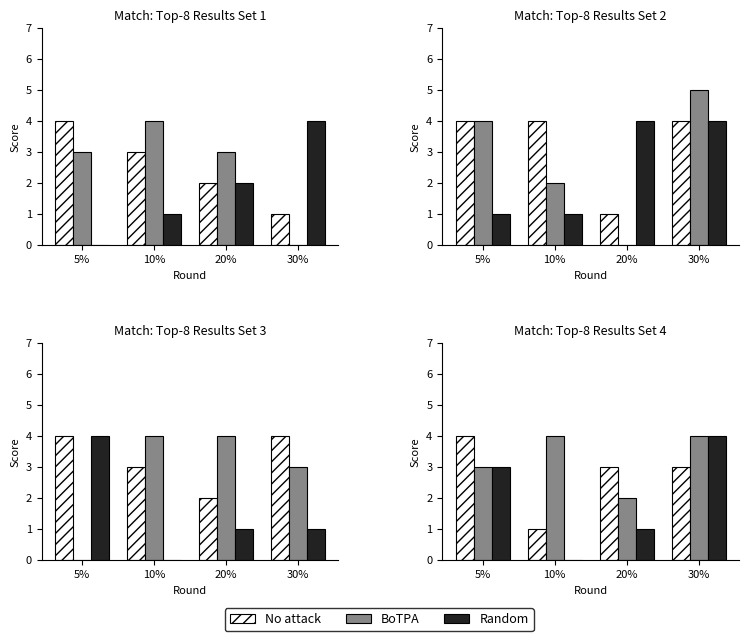

How many bars are there in each group?

3